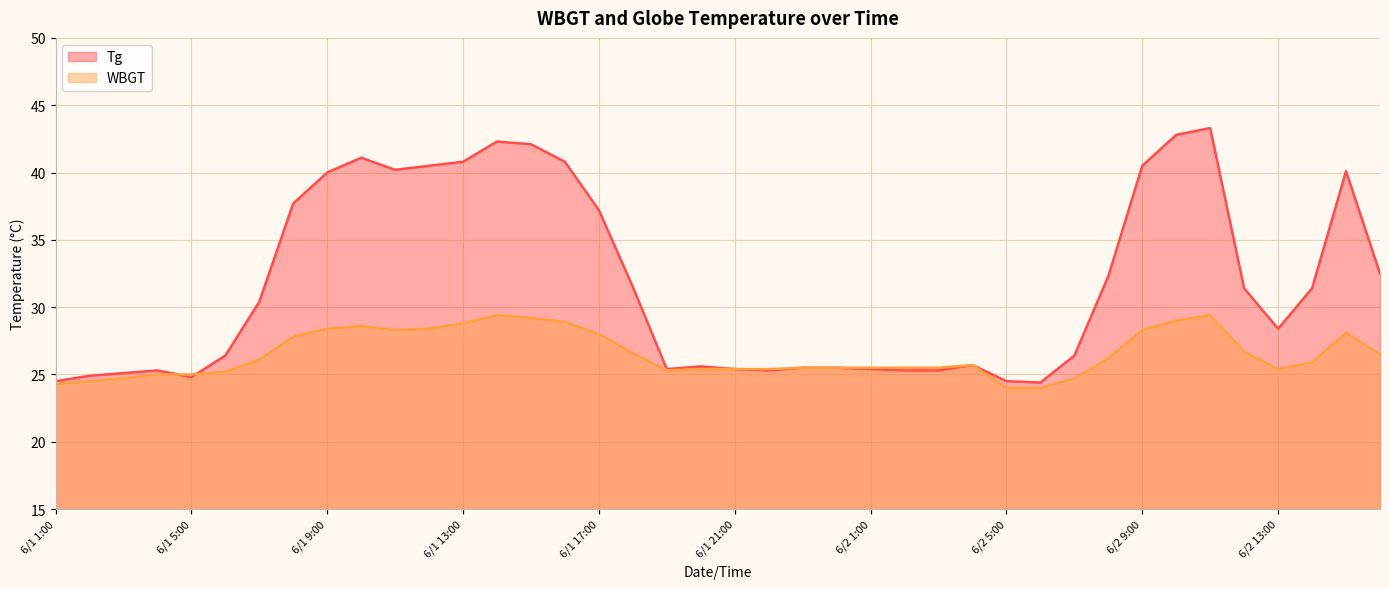

Reading left to right, extract all data points from this chart.

Tg: 6/1 1:00=24.5	6/1 2:00=24.9	6/1 3:00=25.1	6/1 4:00=25.3	6/1 5:00=24.8	6/1 6:00=26.4	6/1 7:00=30.4	6/1 8:00=37.7	6/1 9:00=40.0	6/1 10:00=41.1	6/1 11:00=40.2	6/1 12:00=40.5	6/1 13:00=40.8	6/1 14:00=42.3	6/1 15:00=42.1	6/1 16:00=40.8	6/1 17:00=37.2	6/1 18:00=31.5	6/1 19:00=25.4	6/1 20:00=25.6	6/1 21:00=25.4	6/1 22:00=25.3	6/1 23:00=25.5	6/1 24:00=25.5	6/2 1:00=25.4	6/2 2:00=25.3	6/2 3:00=25.3	6/2 4:00=25.7	6/2 5:00=24.5	6/2 6:00=24.4	6/2 7:00=26.4	6/2 8:00=32.3	6/2 9:00=40.5	6/2 10:00=42.8	6/2 11:00=43.3	6/2 12:00=31.4	6/2 13:00=28.4	6/2 14:00=31.4	6/2 15:00=40.1	6/2 16:00=32.5
WBGT: 6/1 1:00=24.3	6/1 2:00=24.5	6/1 3:00=24.7	6/1 4:00=25.0	6/1 5:00=25.0	6/1 6:00=25.2	6/1 7:00=26.1	6/1 8:00=27.8	6/1 9:00=28.4	6/1 10:00=28.6	6/1 11:00=28.3	6/1 12:00=28.4	6/1 13:00=28.8	6/1 14:00=29.4	6/1 15:00=29.2	6/1 16:00=28.9	6/1 17:00=28.0	6/1 18:00=26.6	6/1 19:00=25.3	6/1 20:00=25.4	6/1 21:00=25.4	6/1 22:00=25.4	6/1 23:00=25.5	6/1 24:00=25.5	6/2 1:00=25.5	6/2 2:00=25.5	6/2 3:00=25.5	6/2 4:00=25.7	6/2 5:00=24.0	6/2 6:00=24.0	6/2 7:00=24.7	6/2 8:00=26.2	6/2 9:00=28.3	6/2 10:00=29.0	6/2 11:00=29.4	6/2 12:00=26.7	6/2 13:00=25.4	6/2 14:00=25.9	6/2 15:00=28.1	6/2 16:00=26.5